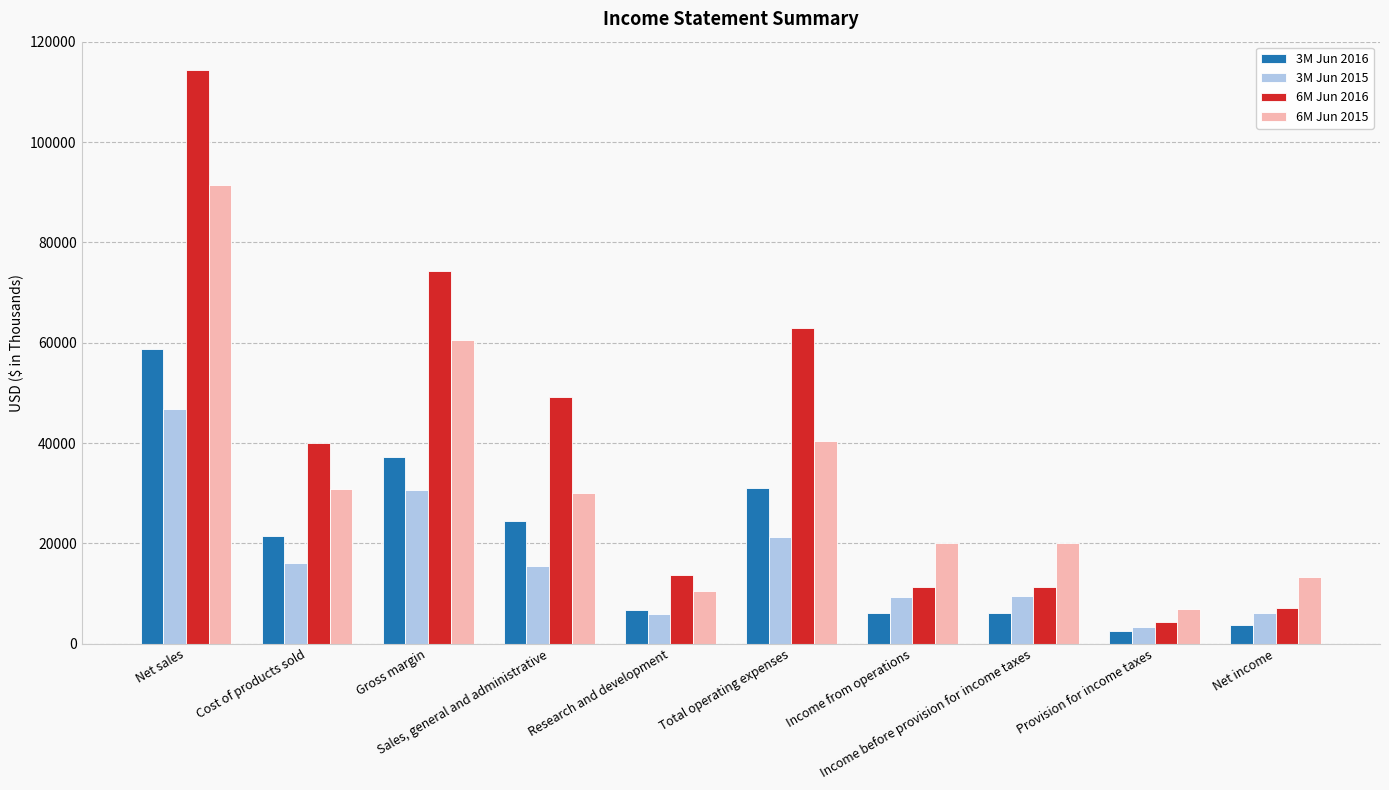

How many bars are there in each group?

4